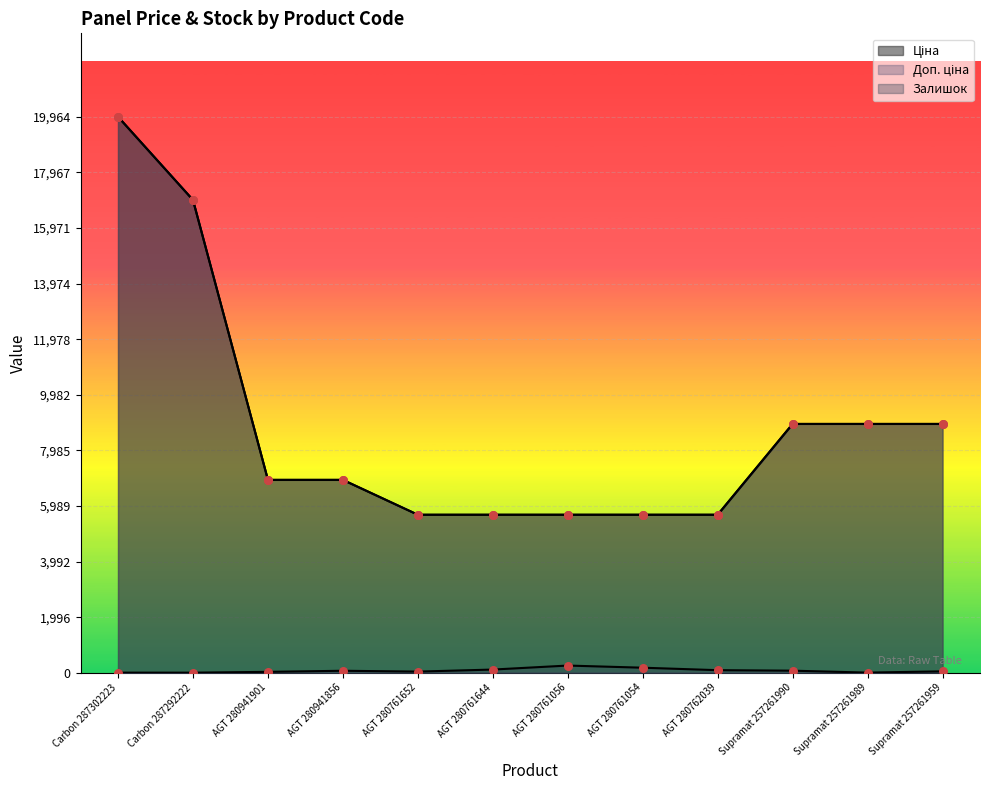

Is the value of Доп. ціна at Supramat 257261990 greater than the value of Ціна at AGT 280761054?

Yes